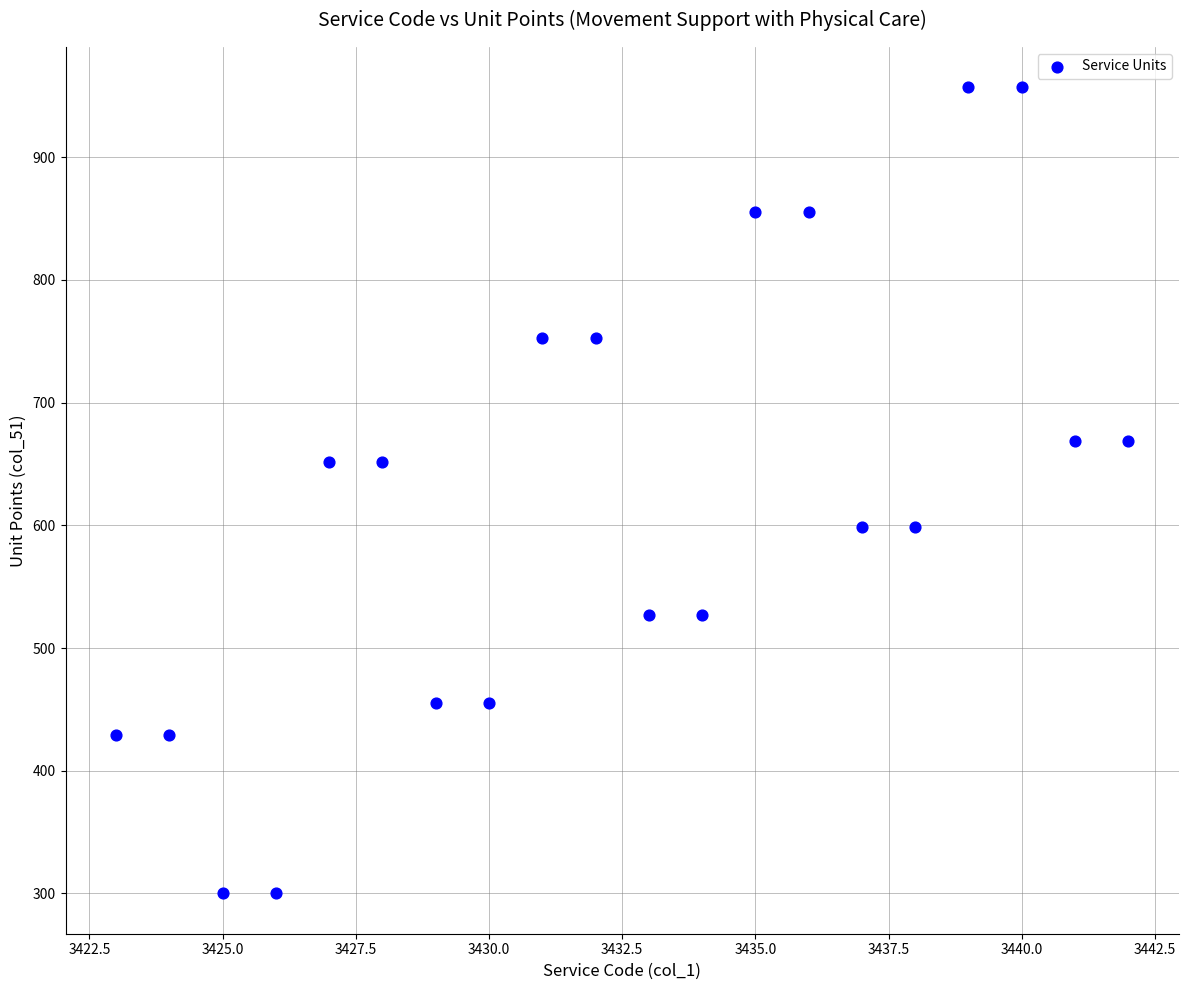

What is the range of X values (max minus min)?

19